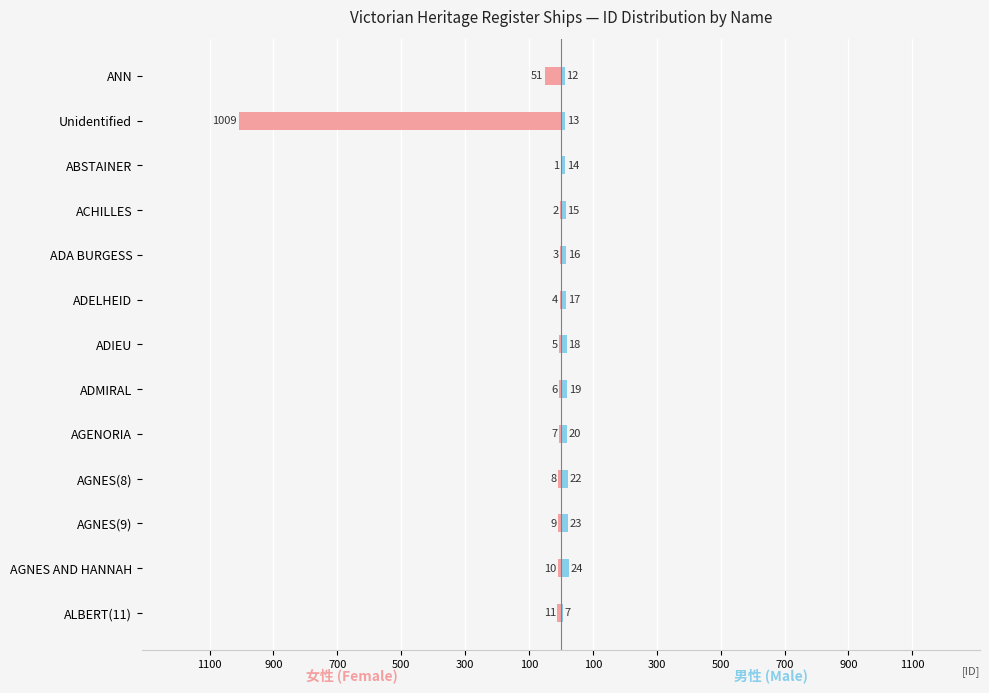

Which has a higher value, AGNES(8) or AGNES(9)?

AGNES(8)